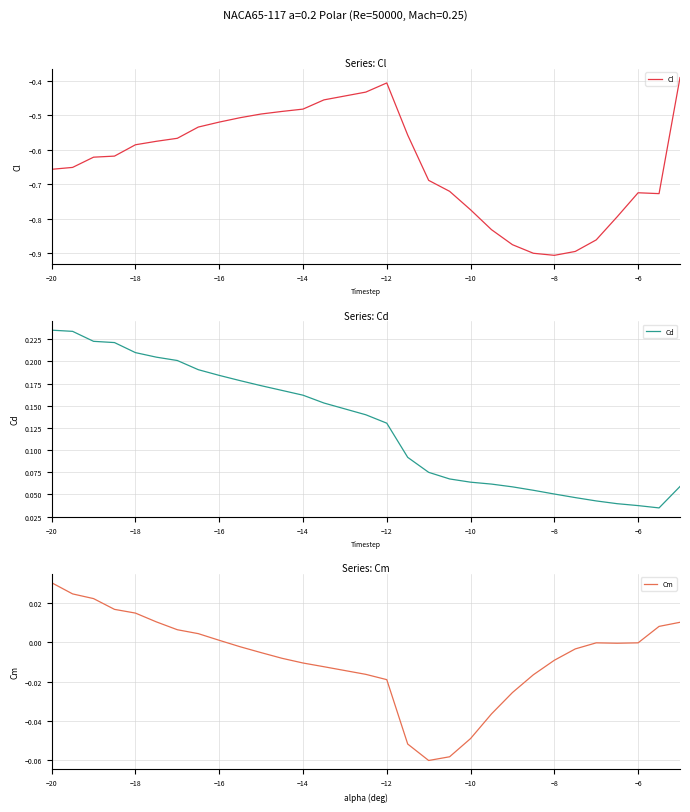

Which category has the highest value in the Cm series?

−20